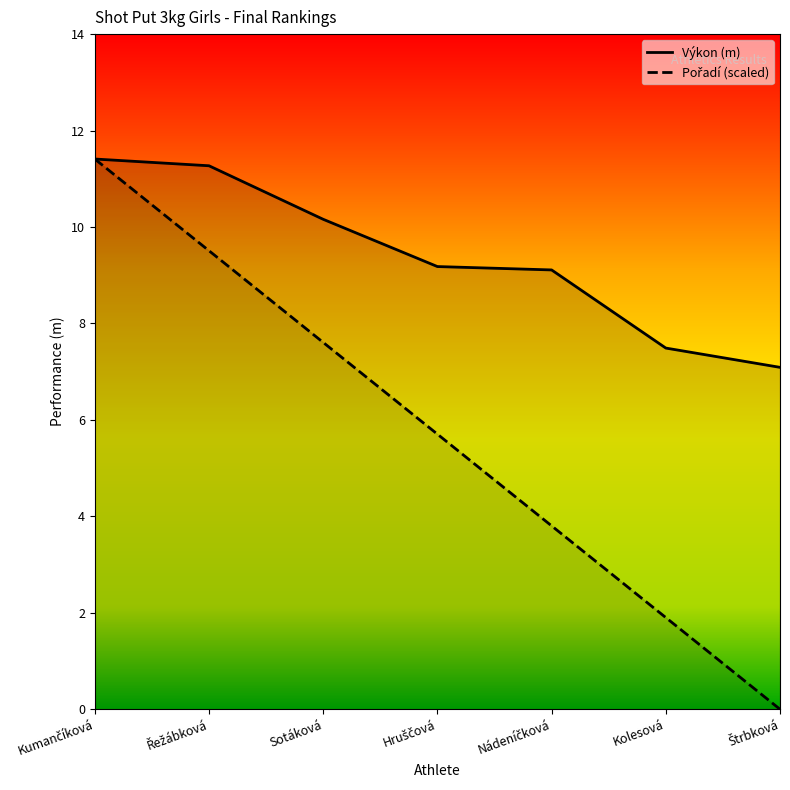

What position from the right is Kolesová?

2